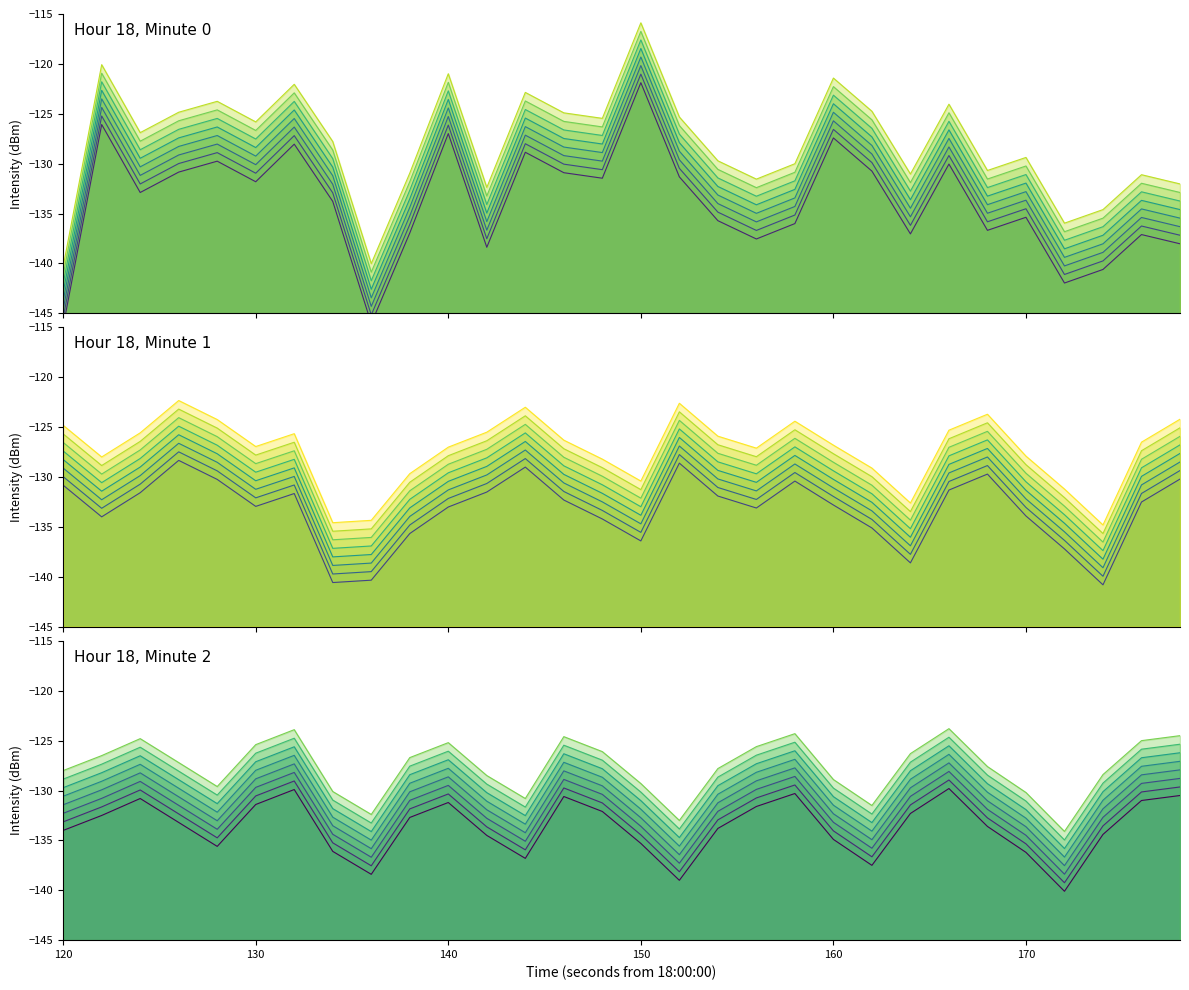

How many values in the minute_2 series are below -133?

16